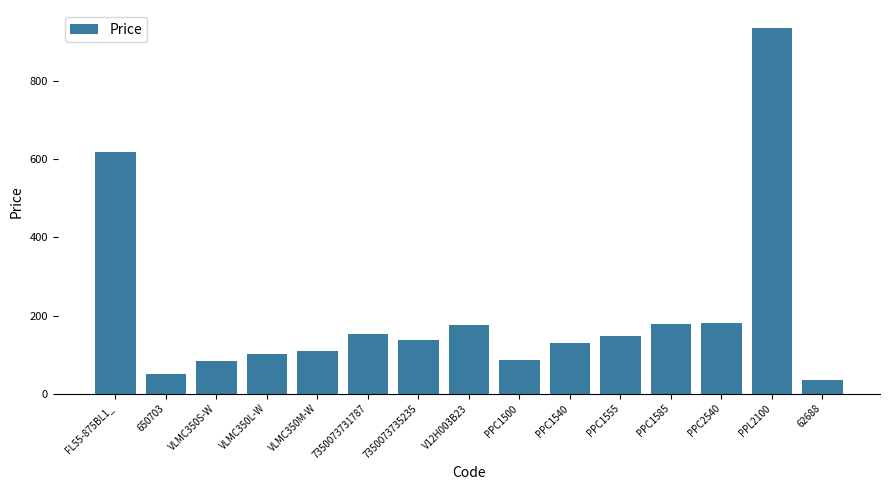

At which category does the chart reach its minimum across all series?

62688